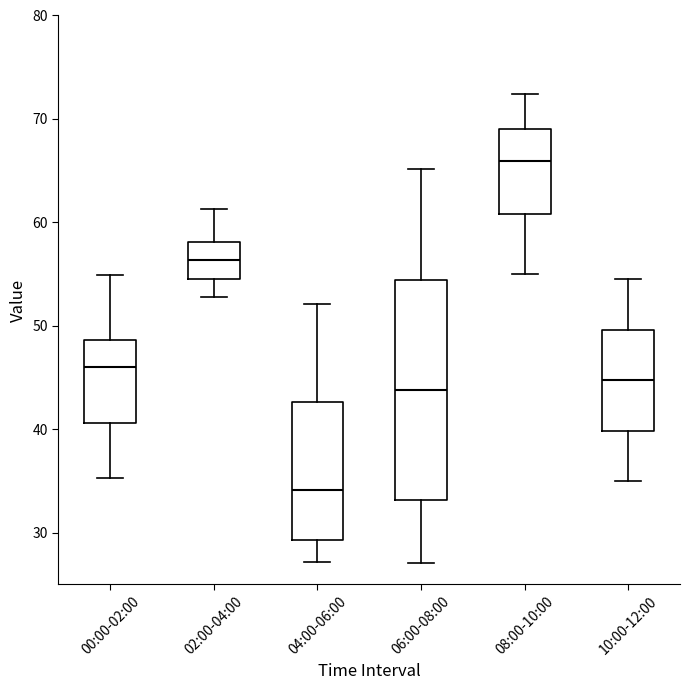

Where does the median line of the box for 00:00-02:00 sit on the y-axis? The values are not printed on the chart, so give them approximately, as read against the axis.

46